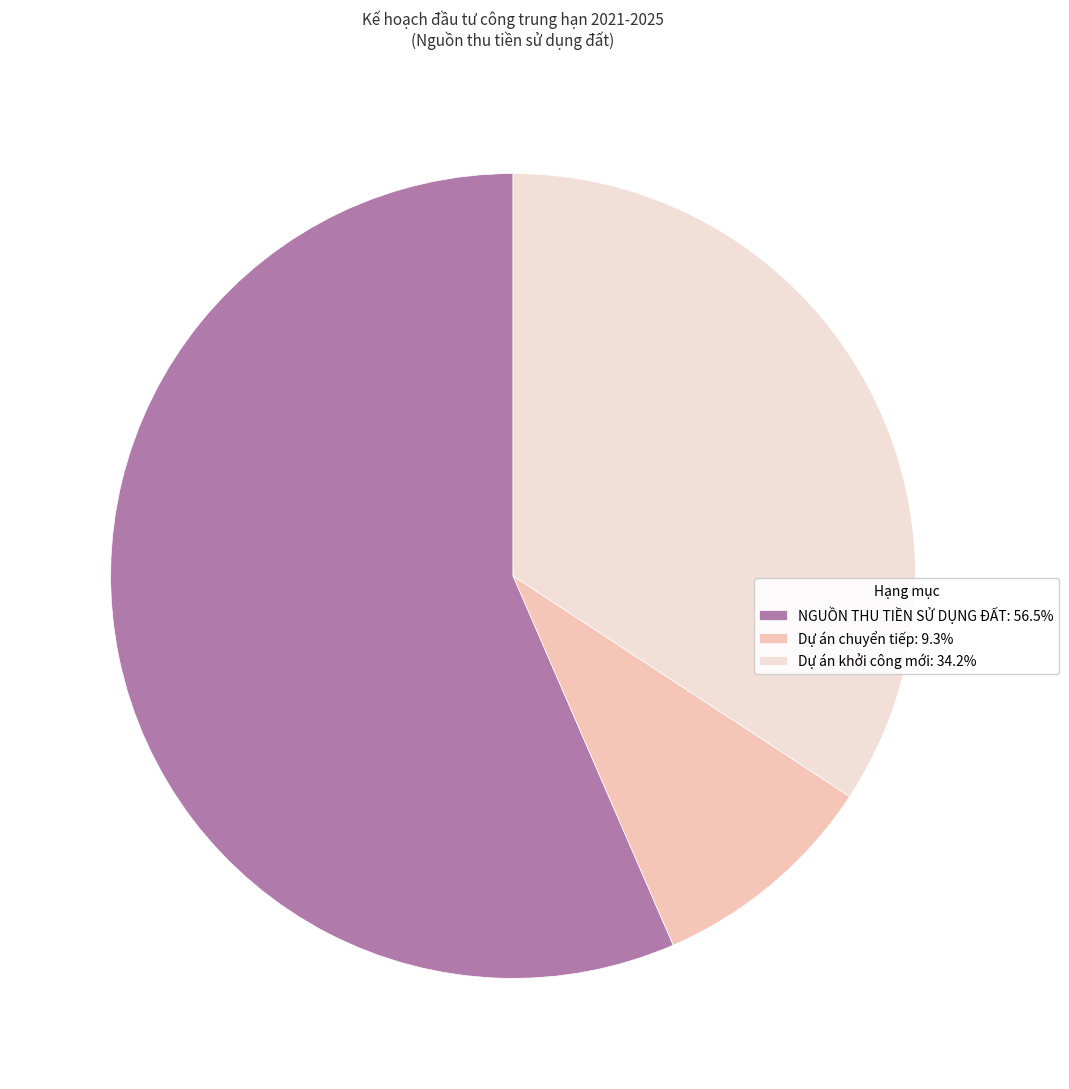

Do NGUỒN THU TIỀN SỬ DỤNG ĐẤT: 56.5% and Dự án khởi công mới: 34.2% together represent more than half of the pie?

Yes